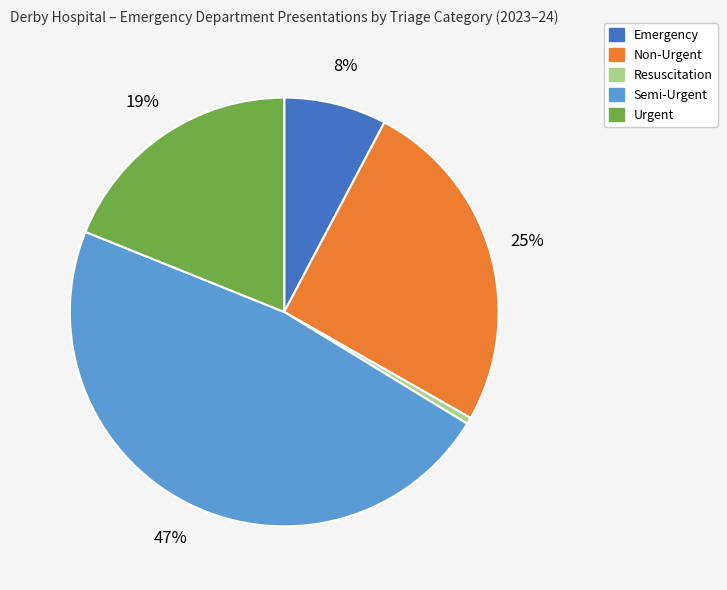

Does any single category account for the majority?

No